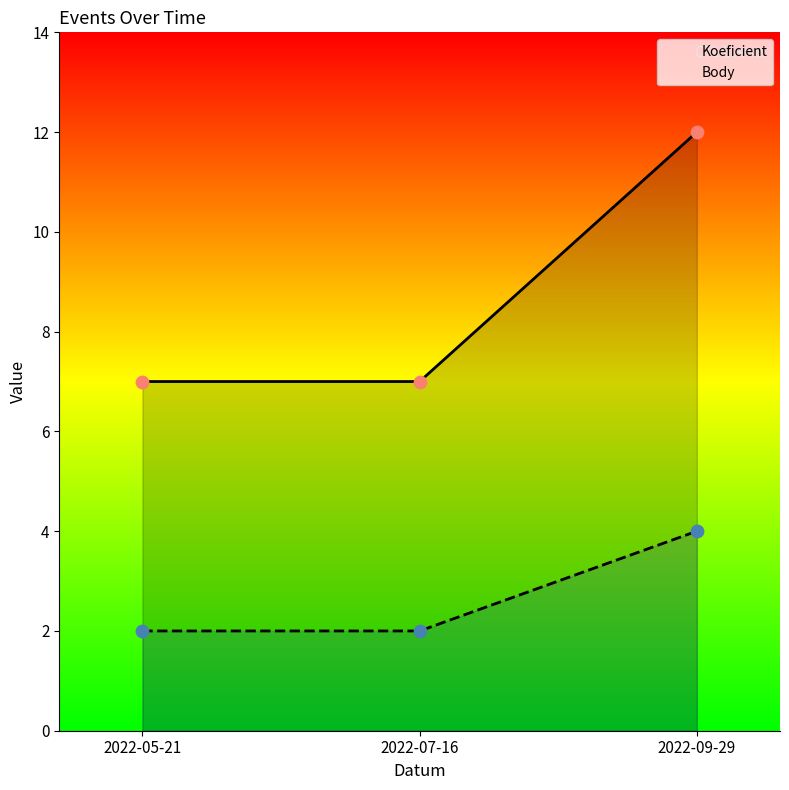

What are all the series names shown in the legend?

Koeficient, Body